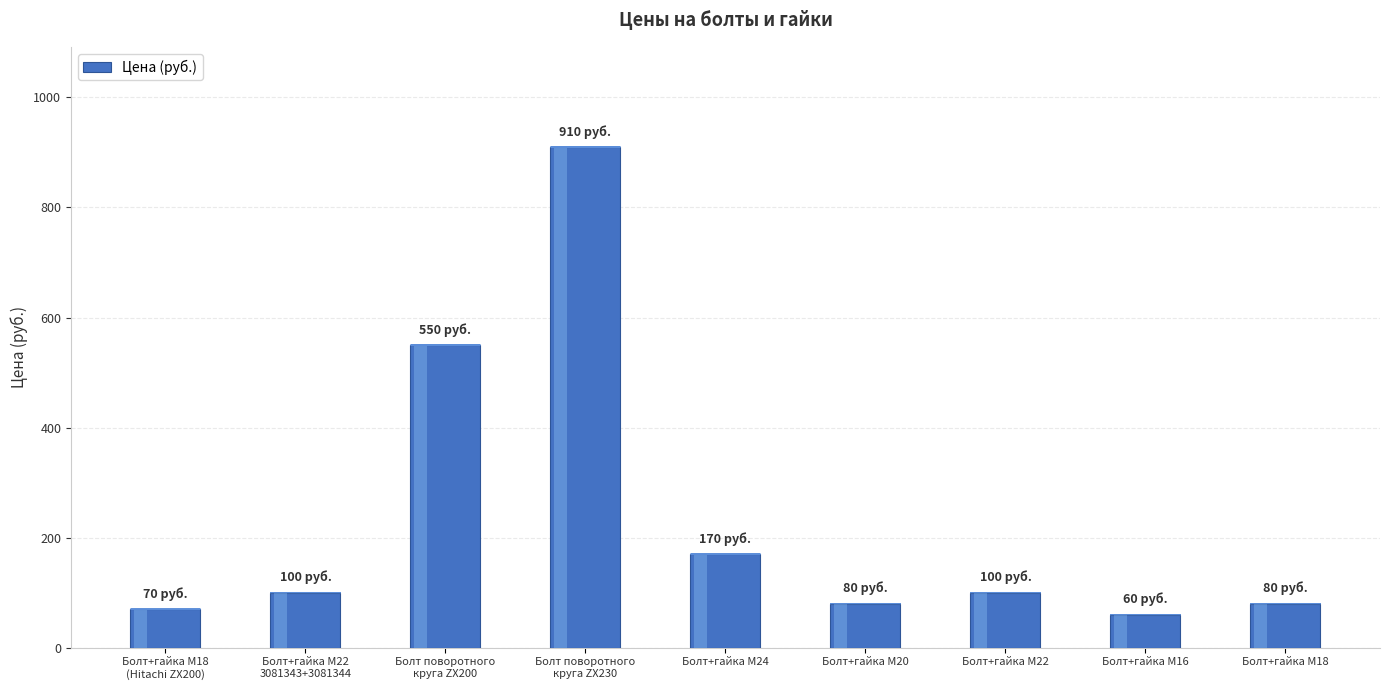

Reading left to right, transcribe all the data shown in this chart.

Болт+гайка М18
(Hitachi ZX200)=70	Болт+гайка M22
3081343+3081344=100	Болт поворотного
круга ZX200=550	Болт поворотного
круга ZX230=910	Болт+гайка M24=170	Болт+гайка M20=80	Болт+гайка M22=100	Болт+гайка M16=60	Болт+гайка M18=80